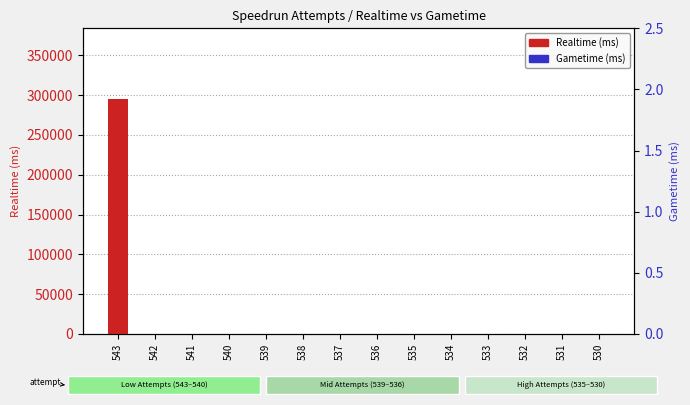

At which category does the chart reach its minimum across all series?

542